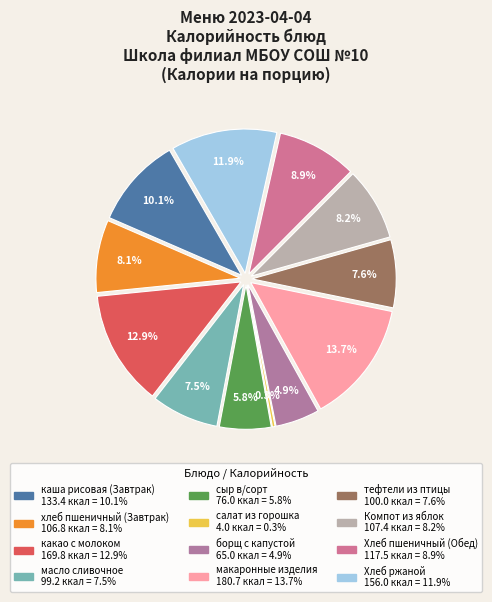

To the nearest percent, what portion does сыр в/сорт represent?

6%